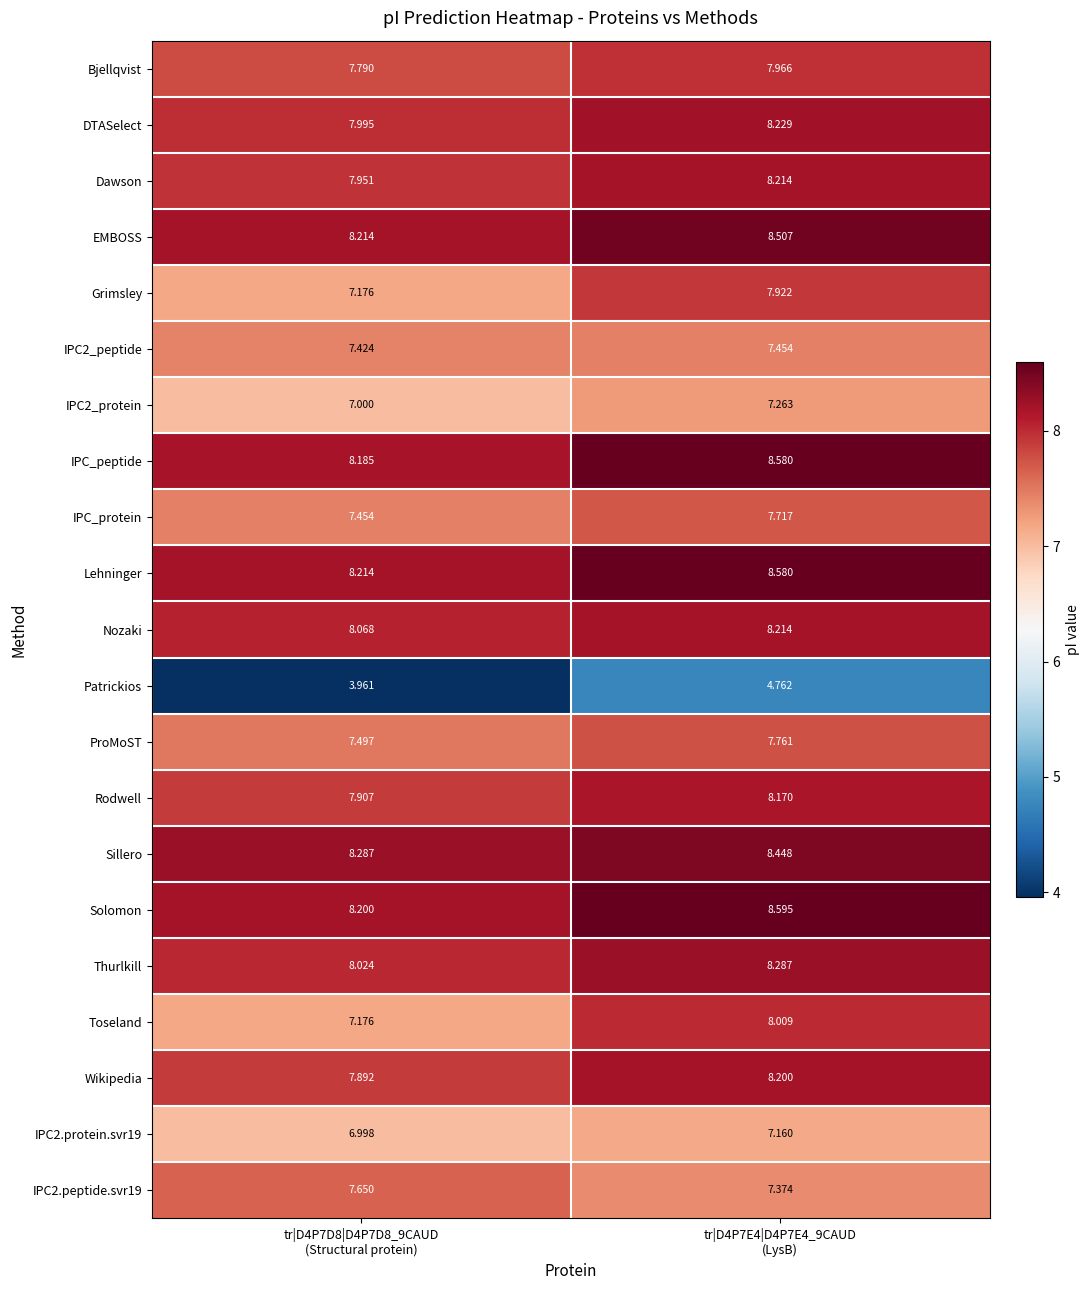

How many data points does each series have?

2